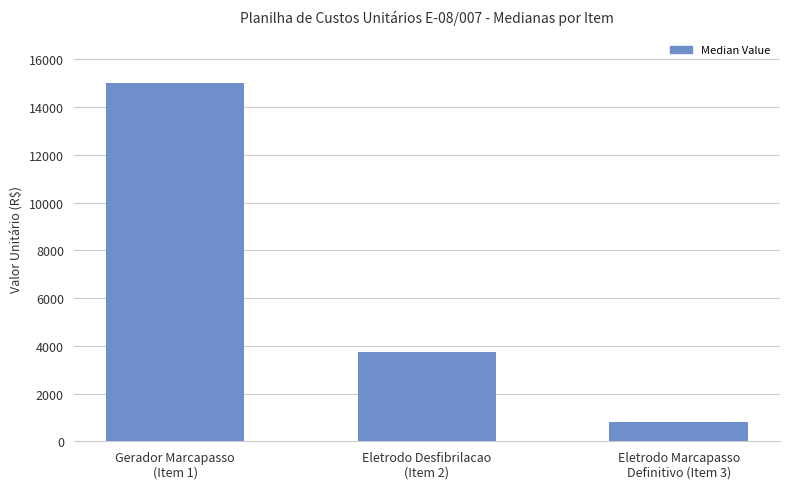

Read the value at Eletrodo Desfibrilacao
(Item 2), to the nearest 100.

3800